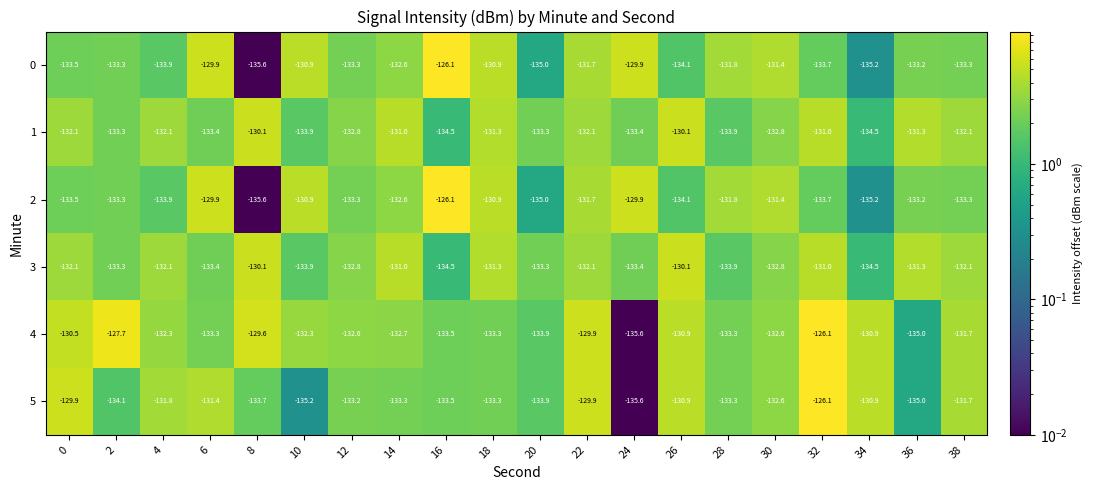

What is the difference between the 2 values at 20 and 16?

8.9